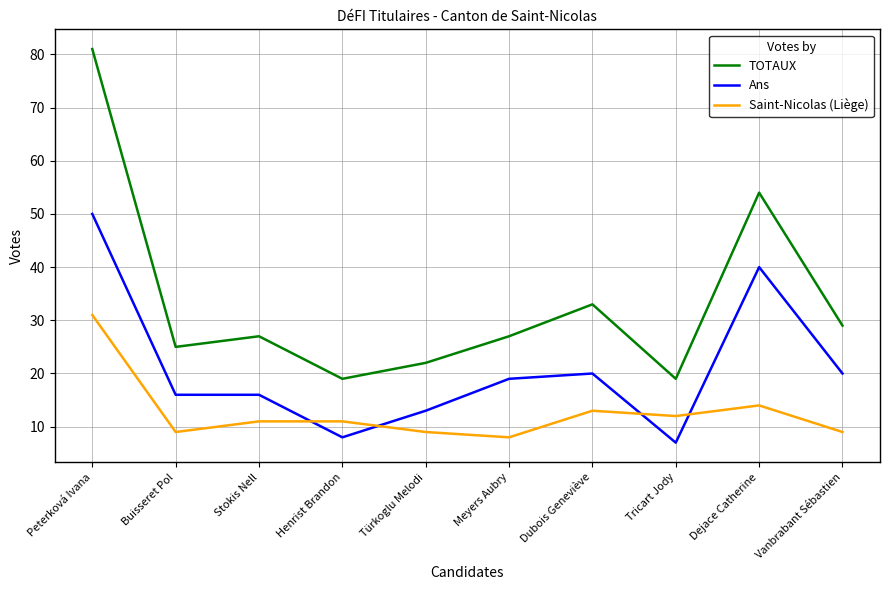

At which category does TOTAUX reach its first local valley?

Buisseret Pol